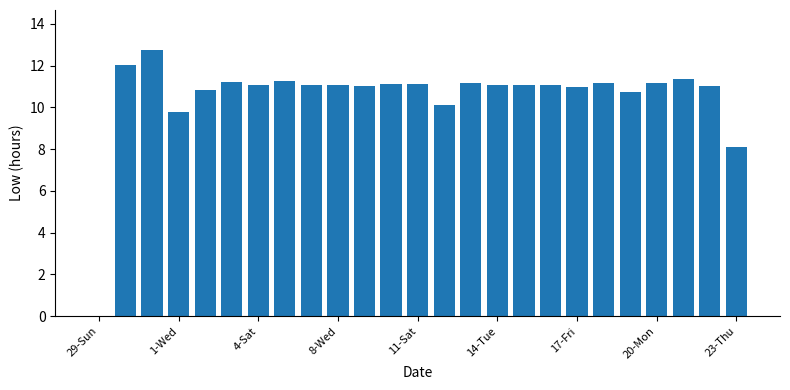

Count the number of categories in the chart.

25